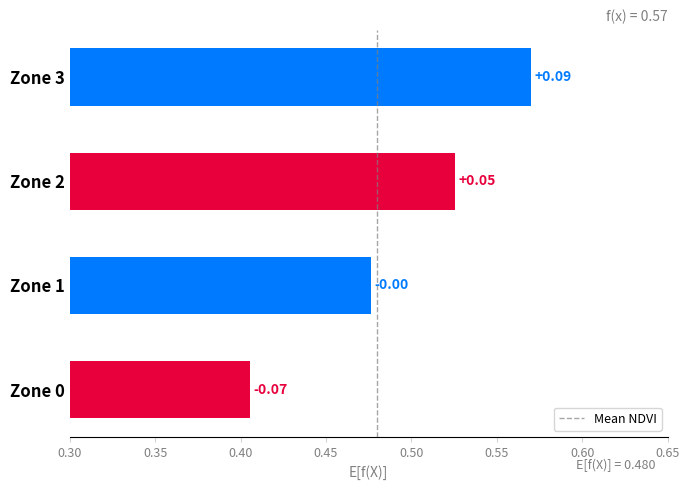

How many bars are there in total?

4